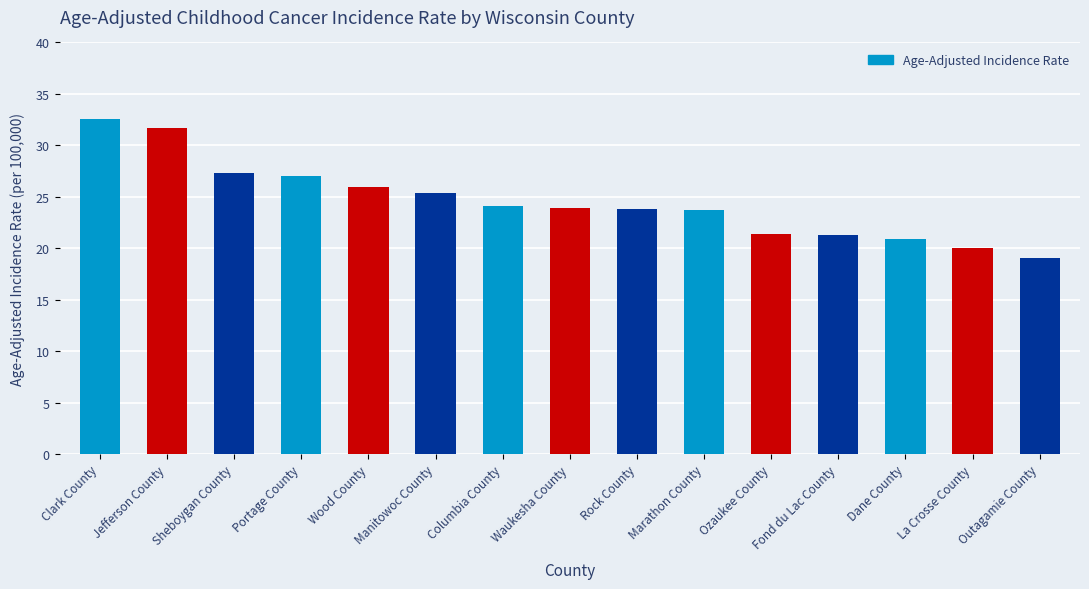

What is the value of the 14th bar from the left?

20.0